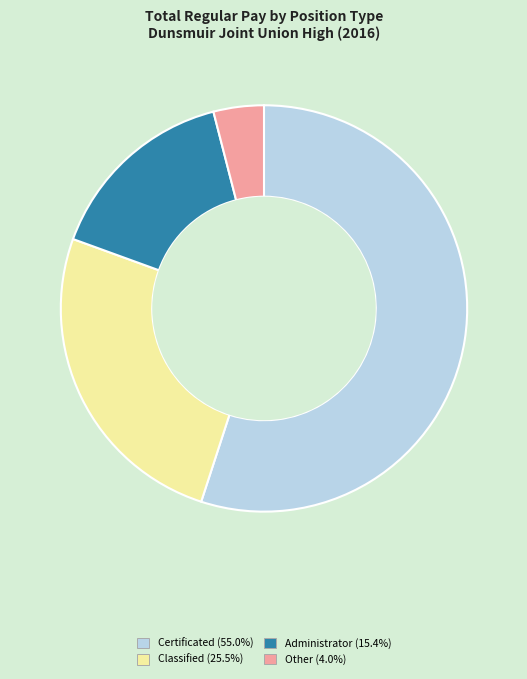

How many segments does this pie chart have?

4